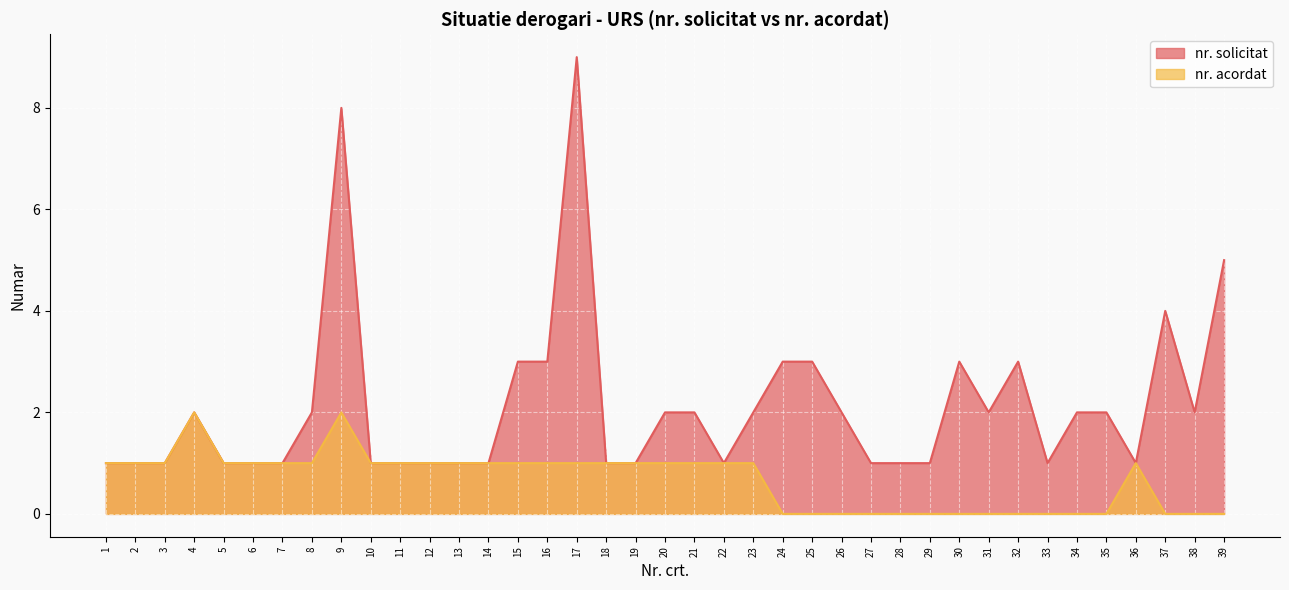

Reading left to right, what are all the values shown in this chart?

nr. solicitat: 1	1	1	2	1	1	1	2	8	1	1	1	1	1	3	3	9	1	1	2	2	1	2	3	3	2	1	1	1	3	2	3	1	2	2	1	4	2	5
nr. acordat: 1	1	1	2	1	1	1	1	2	1	1	1	1	1	1	1	1	1	1	1	1	1	1	0	0	0	0	0	0	0	0	0	0	0	0	1	0	0	0